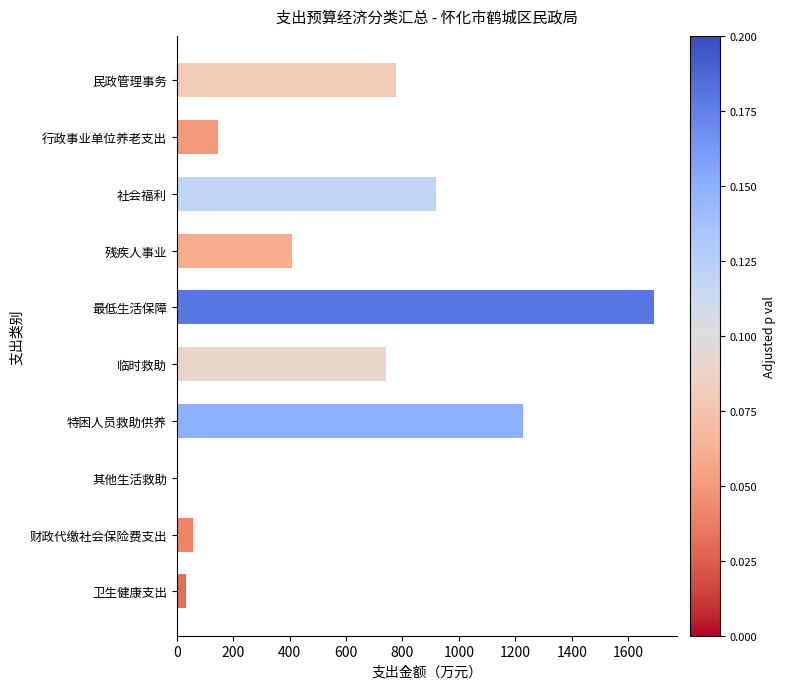

What is the sum of all values?

6001.8